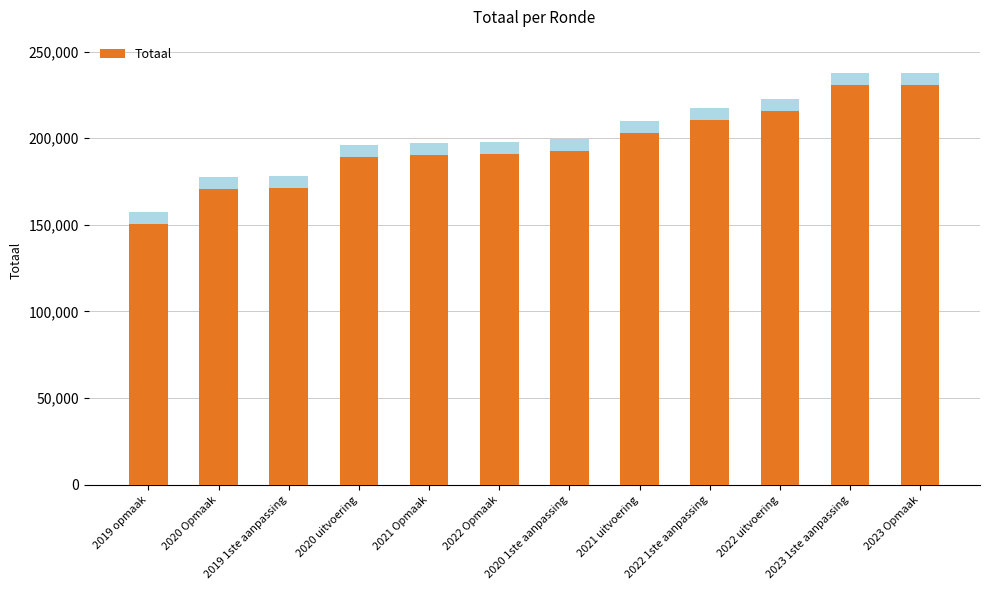

Reading left to right, transcribe all the data shown in this chart.

2019 opmaak=150287	2020 Opmaak=170565	2019 1ste aanpassing=171533	2020 uitvoering=188922	2021 Opmaak=190498	2022 Opmaak=190844	2020 1ste aanpassing=192724	2021 uitvoering=203251	2022 1ste aanpassing=210582	2022 uitvoering=215456	2023 1ste aanpassing=230453	2023 Opmaak=230748